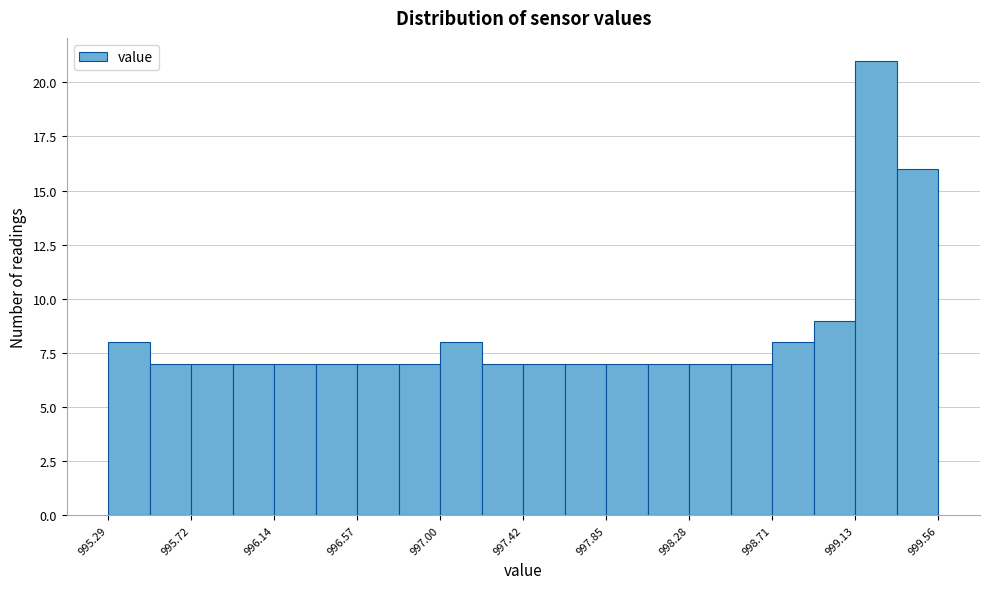

Reading left to right, transcribe this chart: for each bar, give the range it covers on the x-axis and its height. Neither the bar edges nor the heights are printed on the chart, so give them approximately, as read against the axes.

995.30 to 995.50: 8
995.50 to 995.70: 7
995.70 to 995.95: 7
995.95 to 996.15: 7
996.15 to 996.35: 7
996.35 to 996.55: 7
996.55 to 996.80: 7
996.80 to 997.00: 7
997.00 to 997.20: 8
997.20 to 997.45: 7
997.45 to 997.65: 7
997.65 to 997.85: 7
997.85 to 998.05: 7
998.05 to 998.30: 7
998.30 to 998.50: 7
998.50 to 998.70: 7
998.70 to 998.90: 8
998.90 to 999.15: 9
999.15 to 999.35: 21
999.35 to 999.55: 16